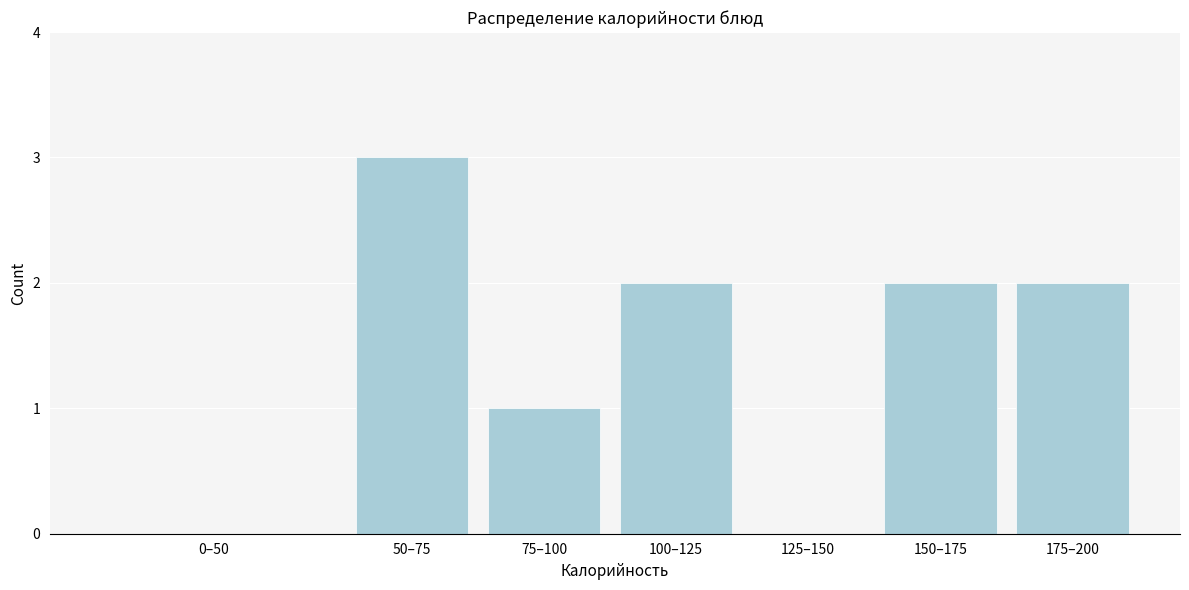

Reading left to right, extract all data points from this chart.

0–50=0	50–75=3	75–100=1	100–125=2	125–150=0	150–175=2	175–200=2